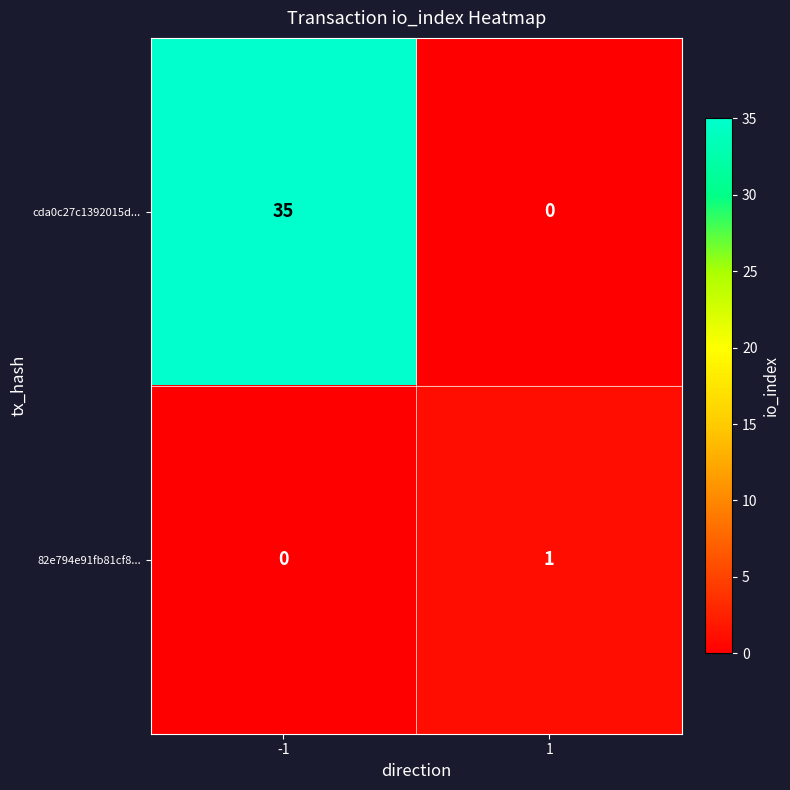

What is the sum of all cda0c27c1392015d... values?

35